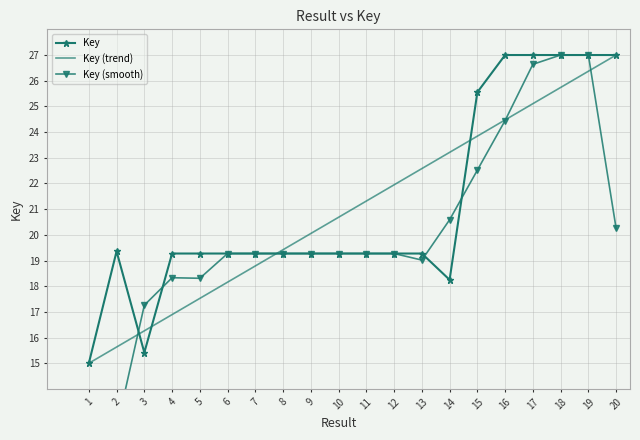

The value of Key (smooth) at 4 is 9.6. True or false?

False